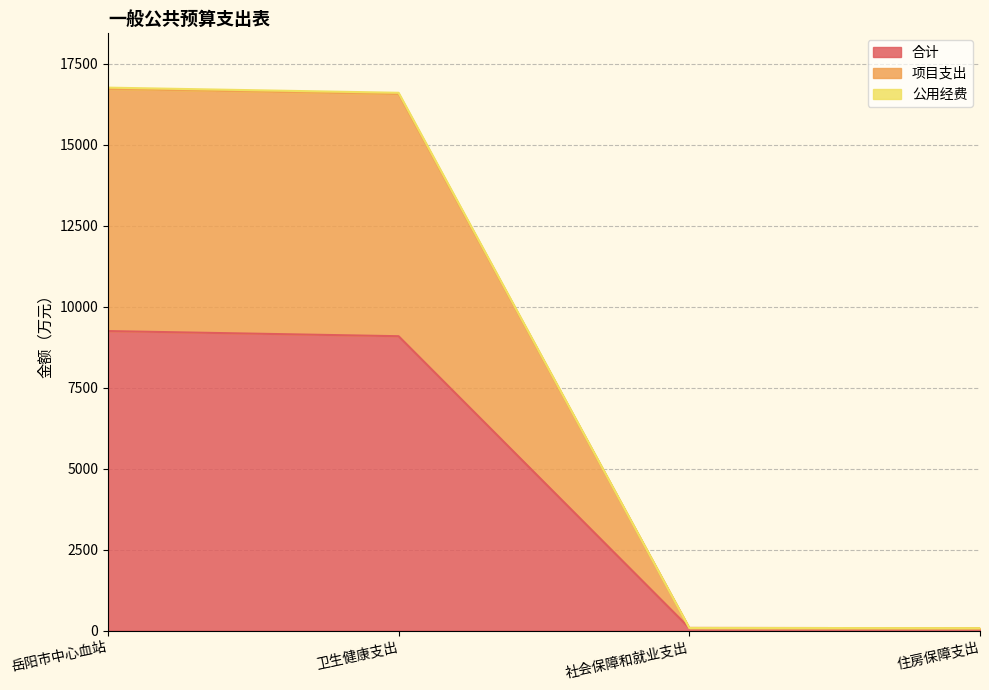

Does the chart have visible grid lines?

Yes